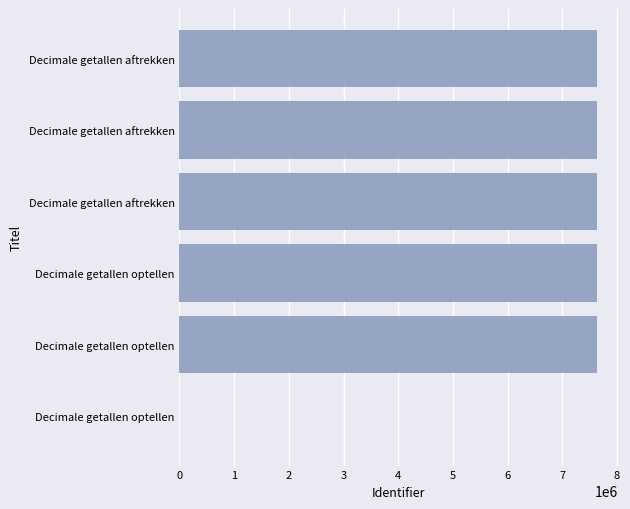

How many data points does each series have?

6